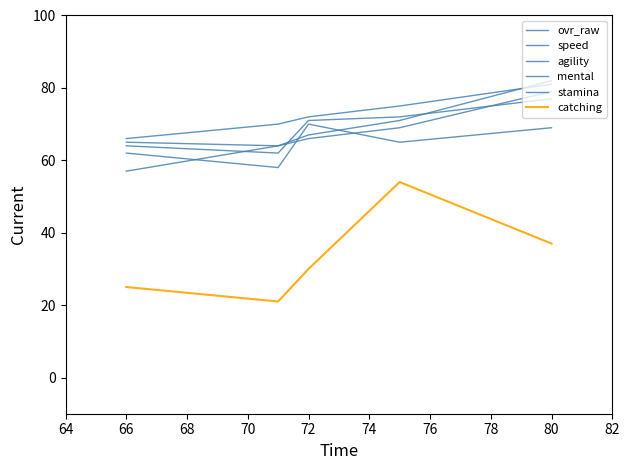

Reading left to right, list all the values displayed in this chart.

ovr_raw: 81	75	72	70	66
speed: 69	65	70	58	62
agility: 79	69	66	64	57
mental: 82	71	67	64	65
stamina: 77	72	71	62	64
catching: 37	54	30	21	25